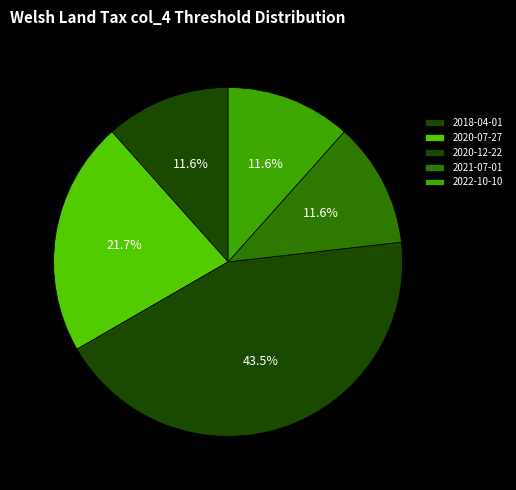

What percentage is the 2018-04-01 slice, to the nearest percent?

12%